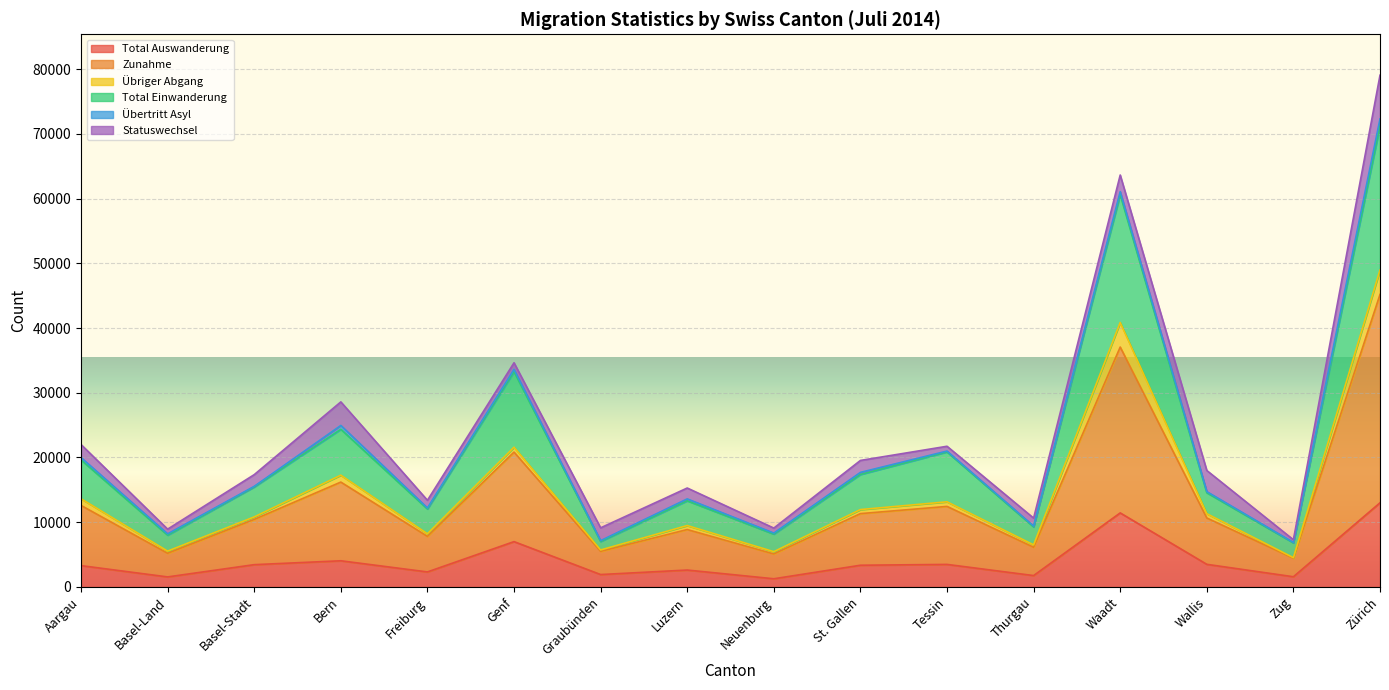

True or false: Total Auswanderung and Zunahme intersect in this chart.

False